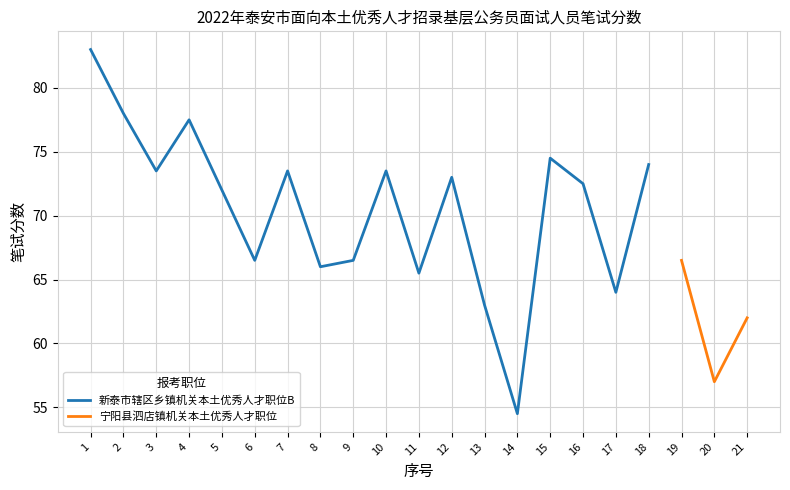

List the labels in order of value, largest first.

1, 2, 4, 15, 18, 3, 7, 10, 12, 16, 5, 6, 9, 19, 8, 11, 17, 13, 21, 20, 14